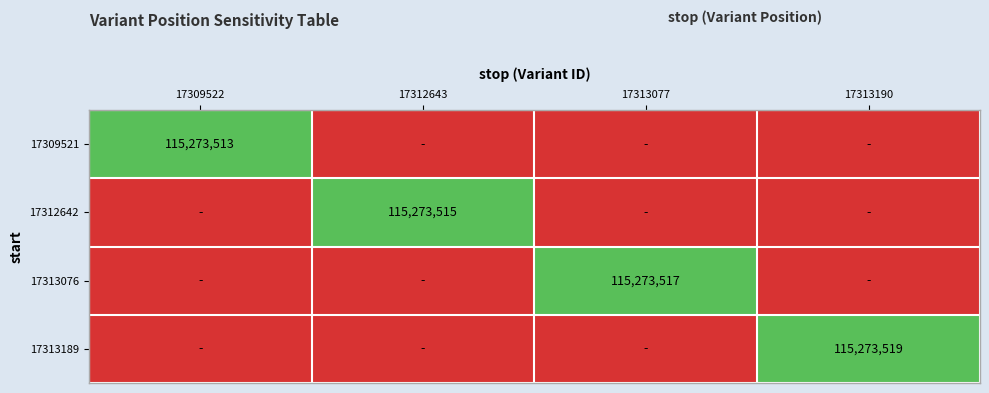

Is it true that 17309521 equals 115273513.0 at 17309522?

True